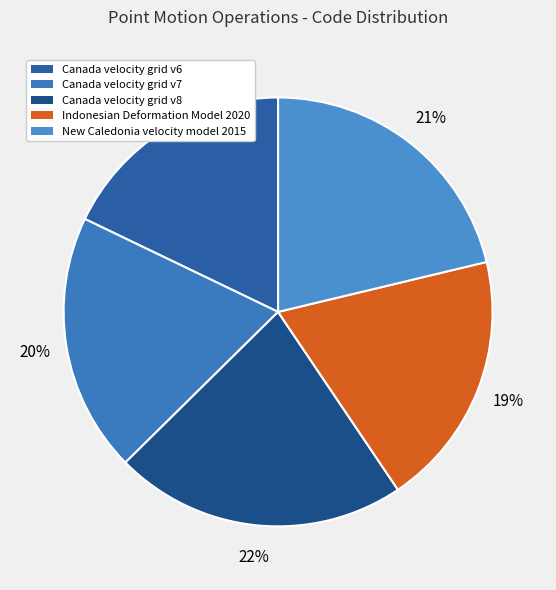

To the nearest percent, what portion does Canada velocity grid v8 represent?

22%